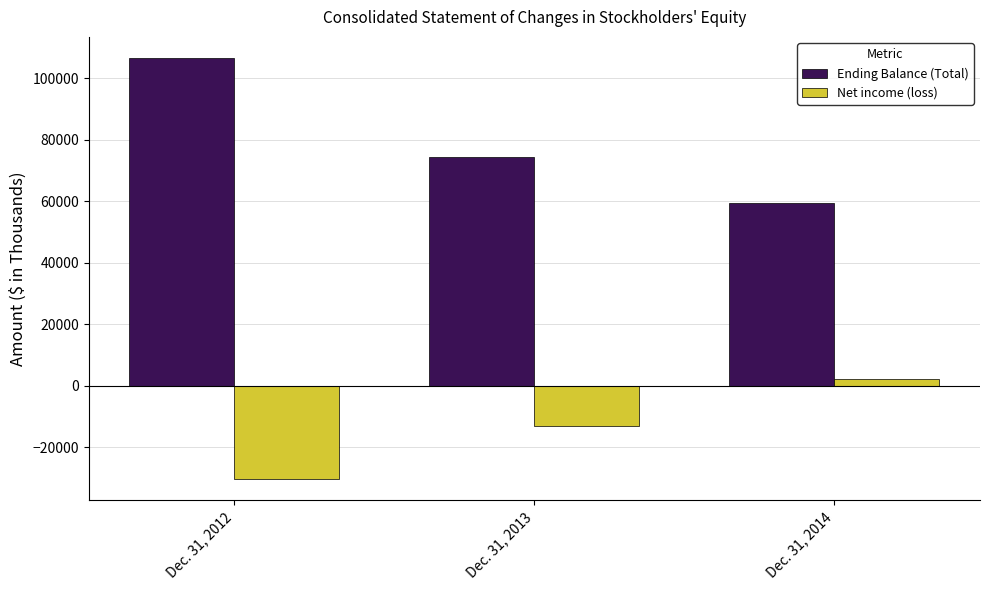

Reading left to right, what are all the values shown in this chart?

Ending Balance (Total): 106541	74385	59257
Net income (loss): -30395	-13194	2329